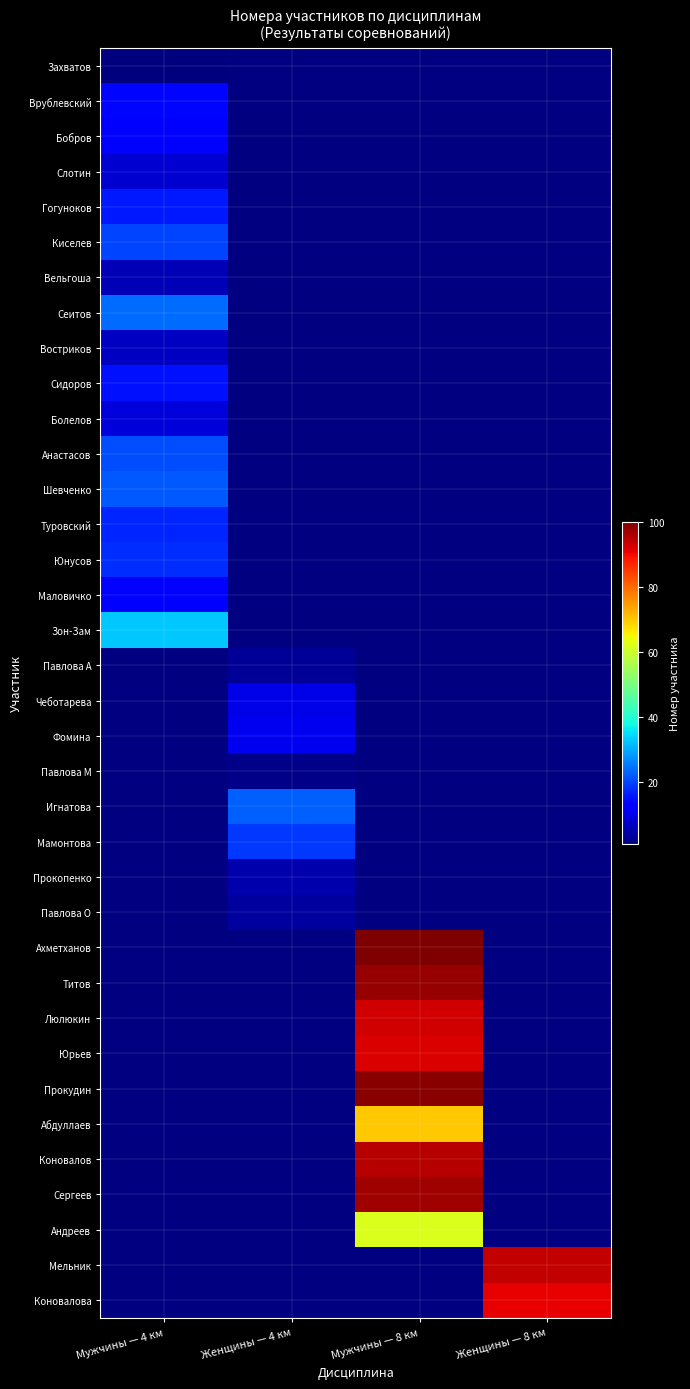

Which label corresponds to the smallest value in the chart?

Мужчины — 4 км